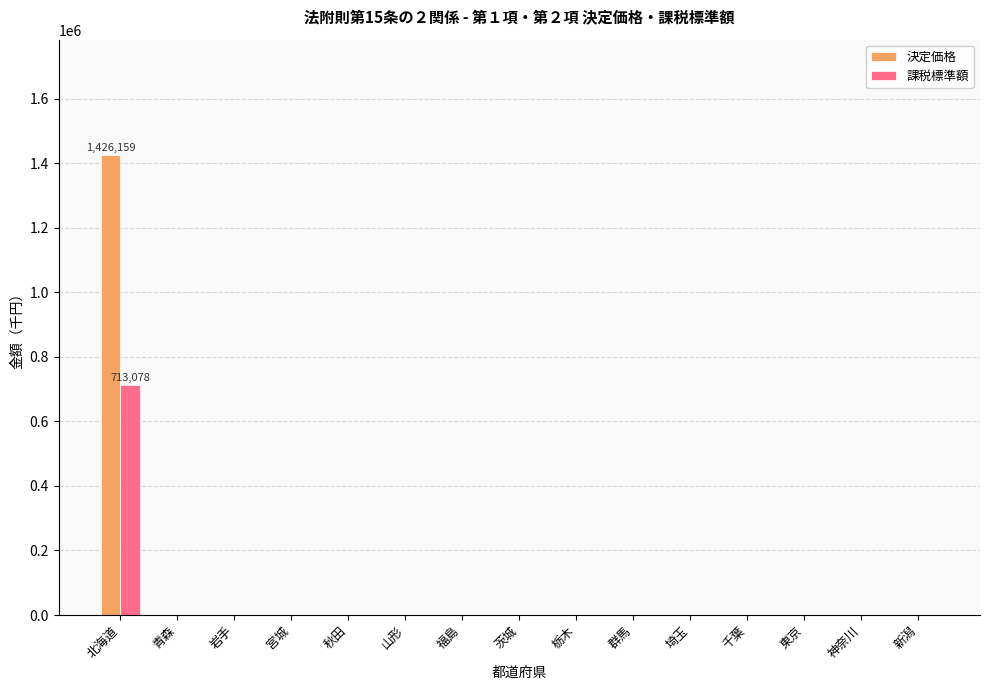

Are the bars horizontal?

No